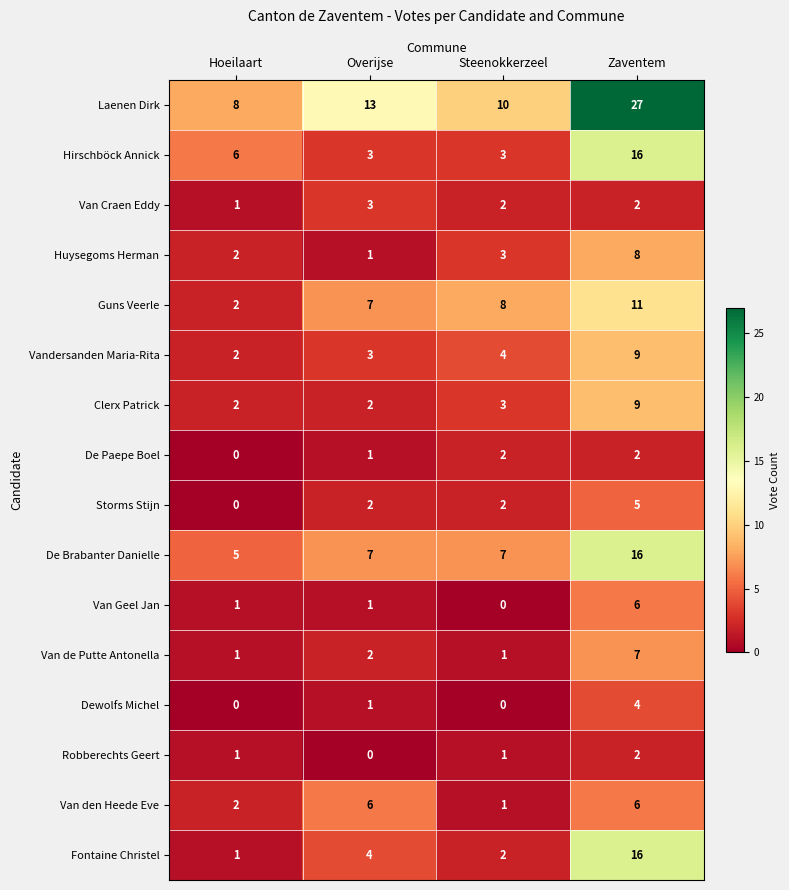

The value of Robberechts Geert at Overijse is -1. True or false?

False